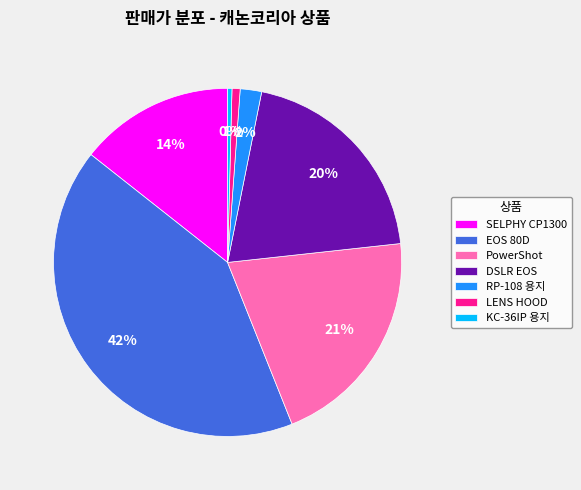

What is the ratio of the value at EOS 80D to the value at PowerShot?

2.0